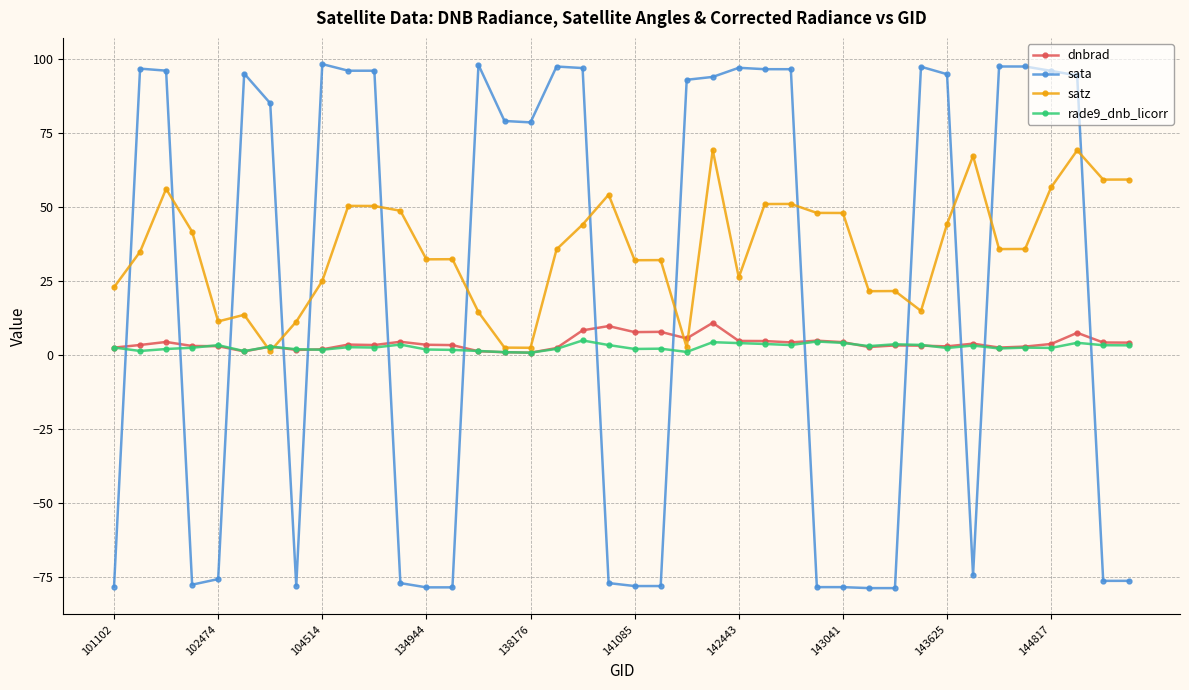

True or false: sata has more than 1 interior local peaks.

True